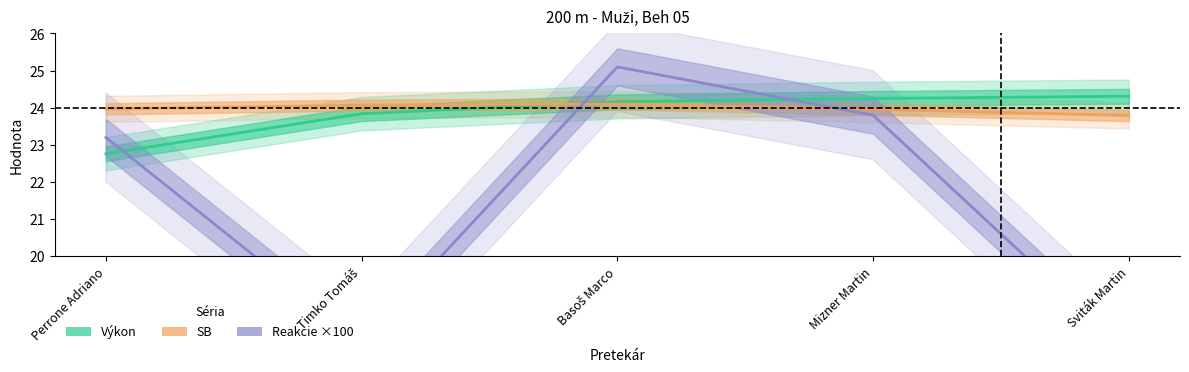

The Reakcie ×100 series shows 41.4 at Mizner Martin. True or false?

False